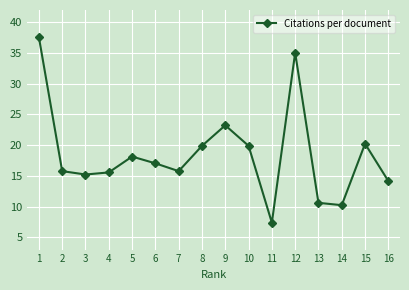

How many lines are shown in the chart?

1